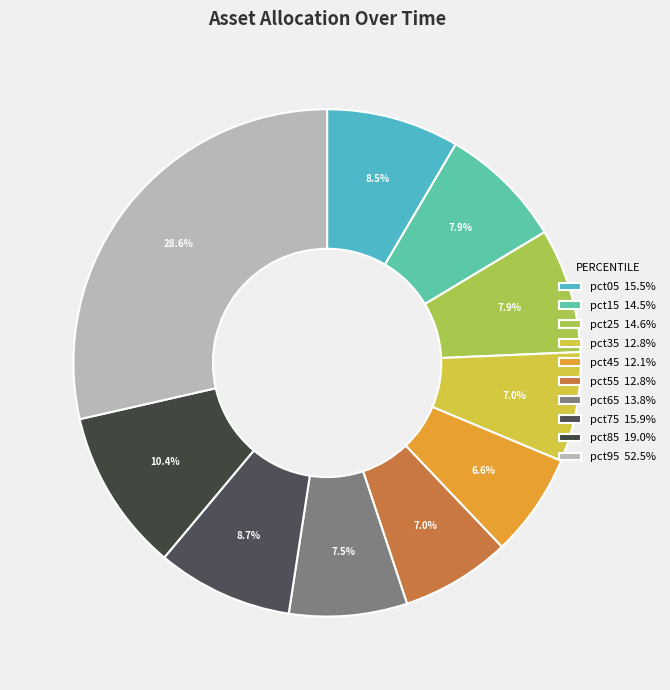

Is there a majority slice in this chart?

No